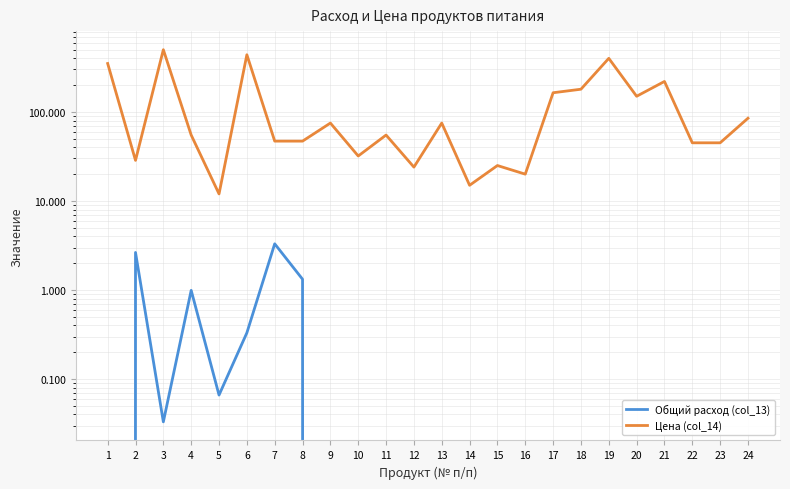

True or false: Общий расход (col_13) and Цена (col_14) cross at least once.

False